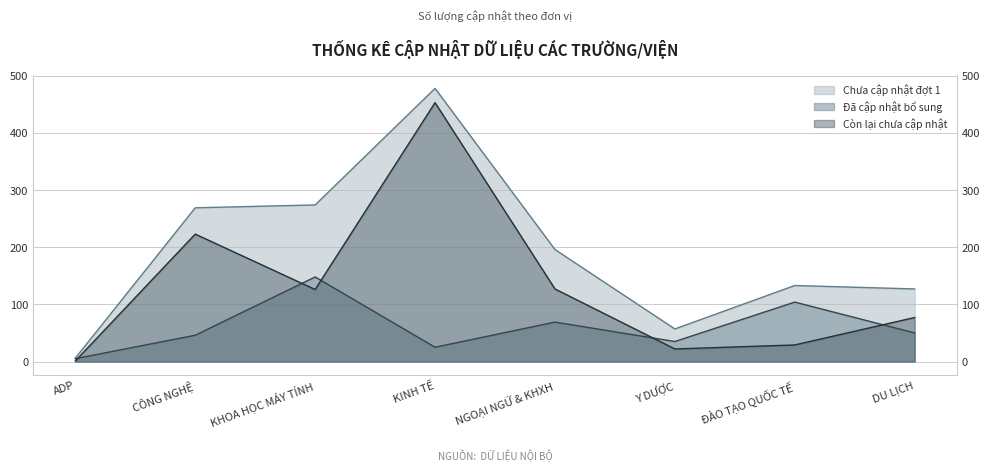

Where is Chưa cập nhật đợt 1 nearest to the value 242?

CÔNG NGHỆ